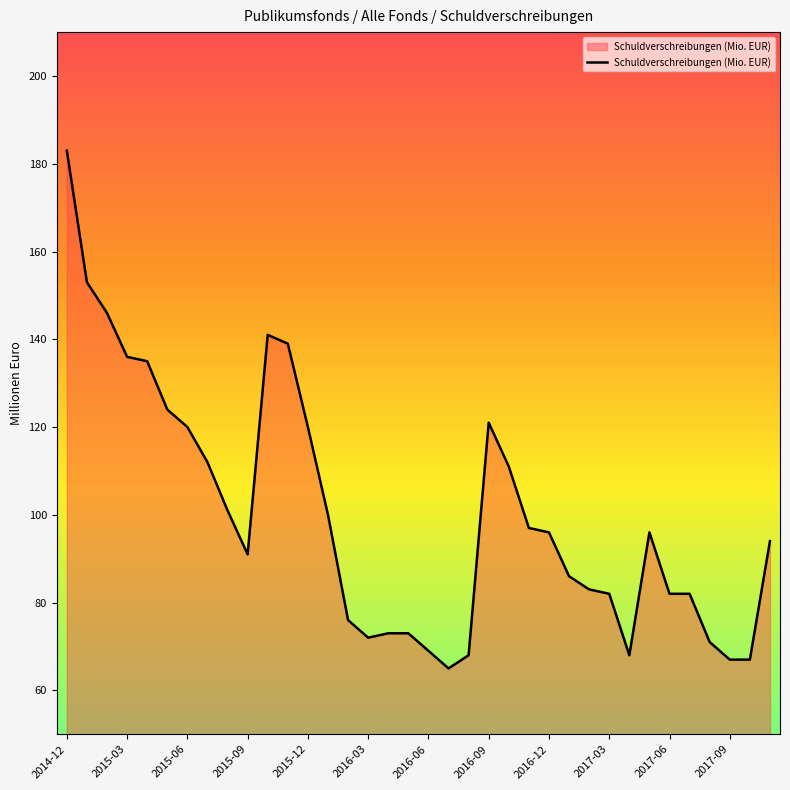

What is the difference between the maximum and minimum values?

118